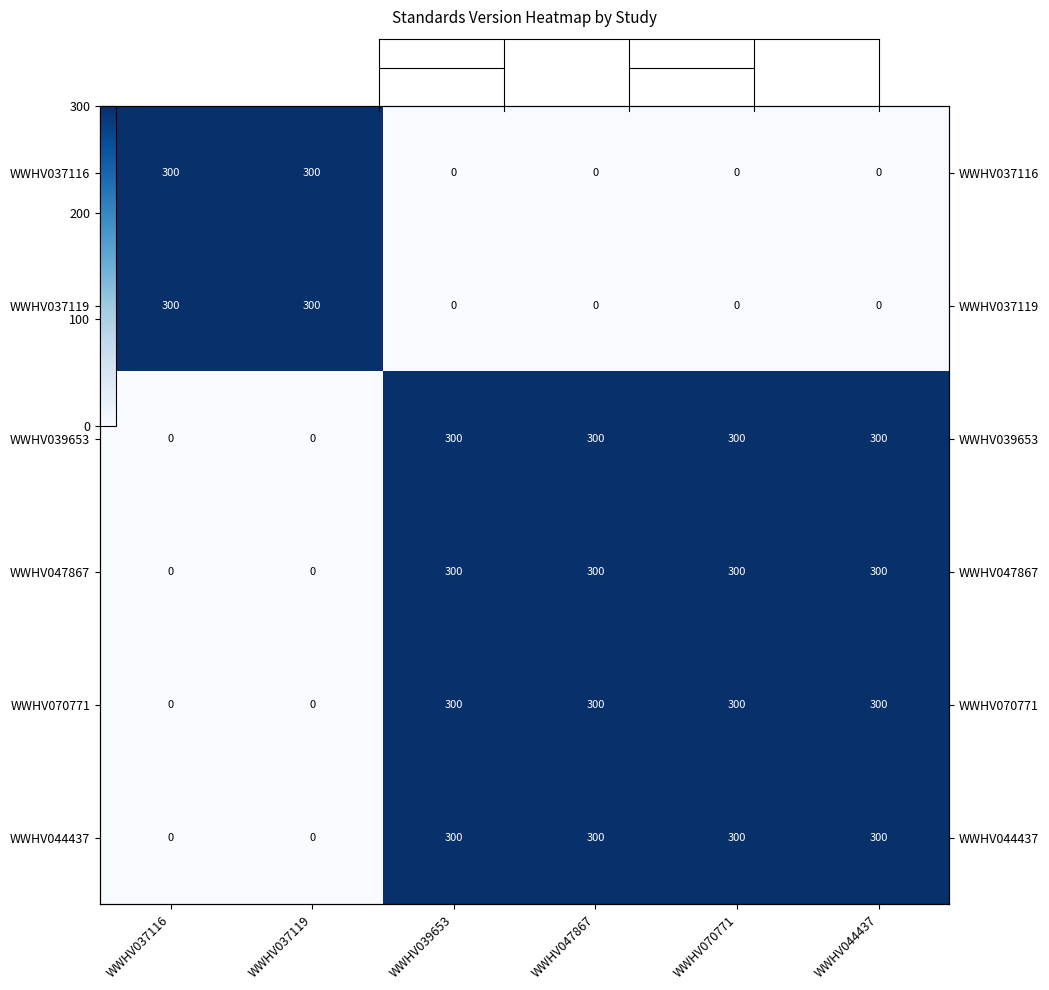

The value of WWHV044437 at WWHV039653 is 516. True or false?

False